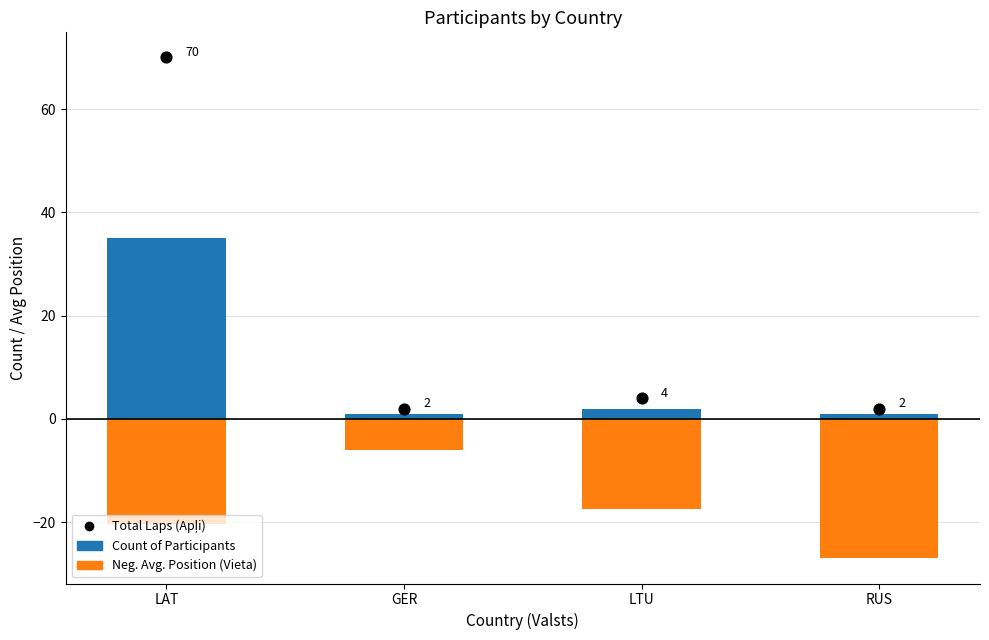

What are all the series names shown in the legend?

Count of Participants, Neg. Avg. Position (Vieta), Total Laps (Apļi)